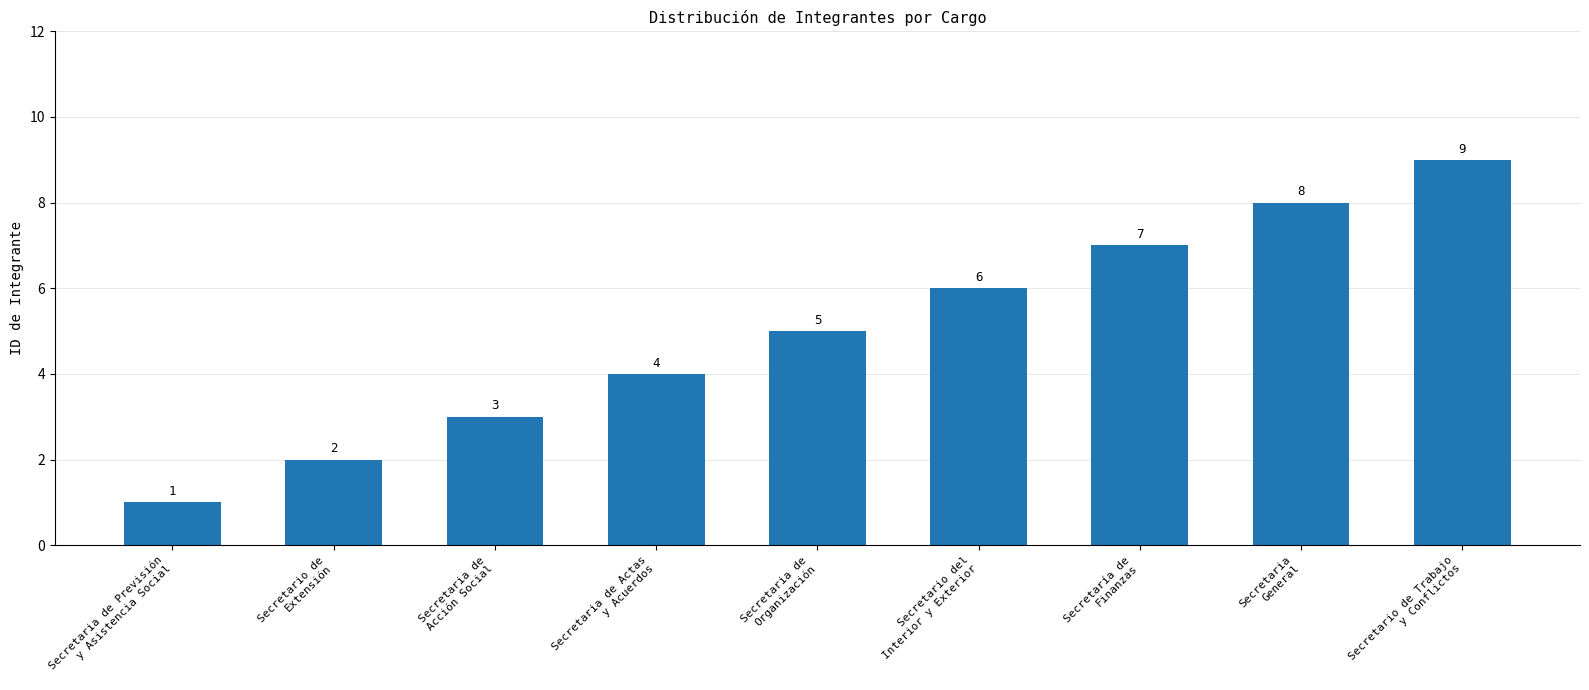

What is the smallest value displayed?

1